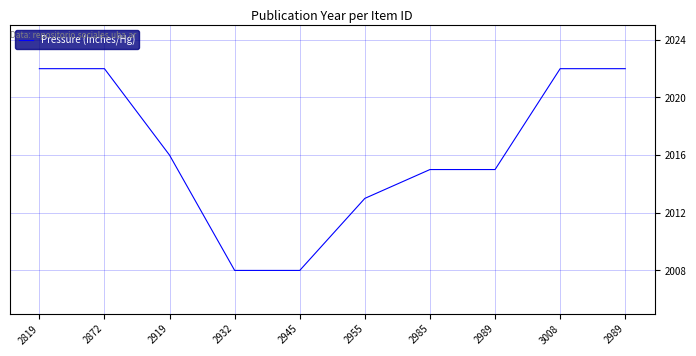

What is the difference between the values at 2955 and 2945?

5